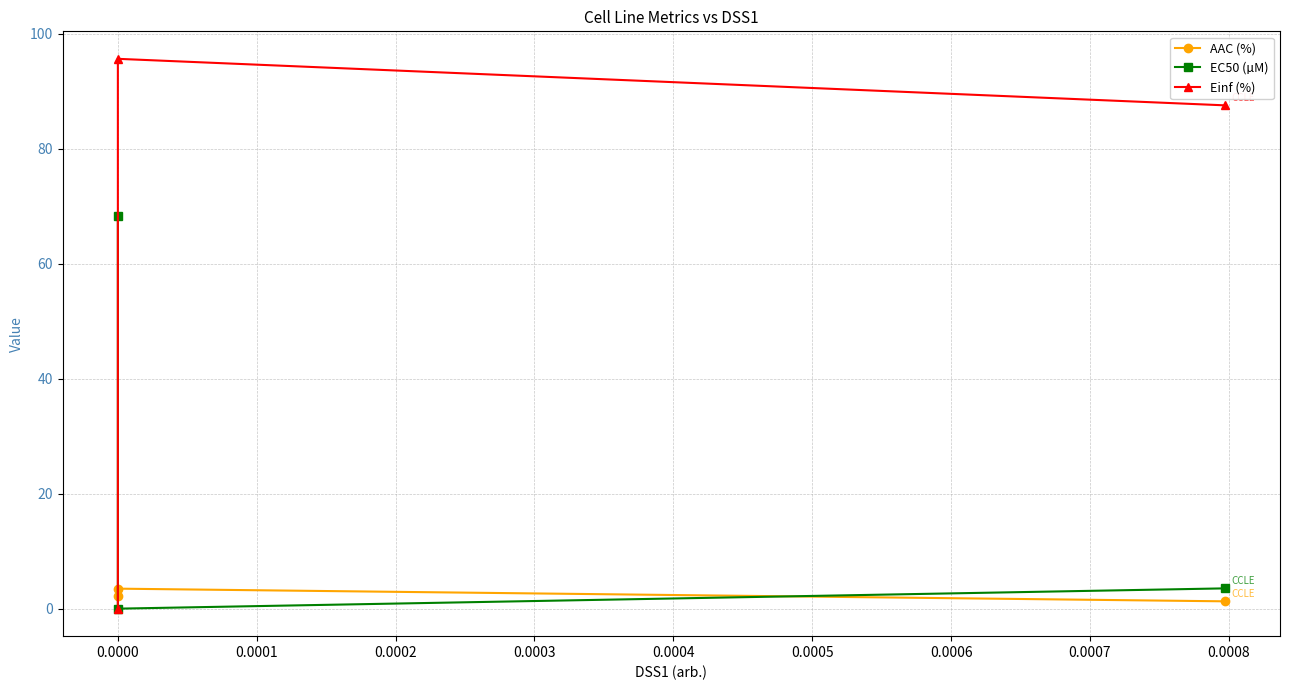

Which series has the largest total across all categories?

Einf (%)